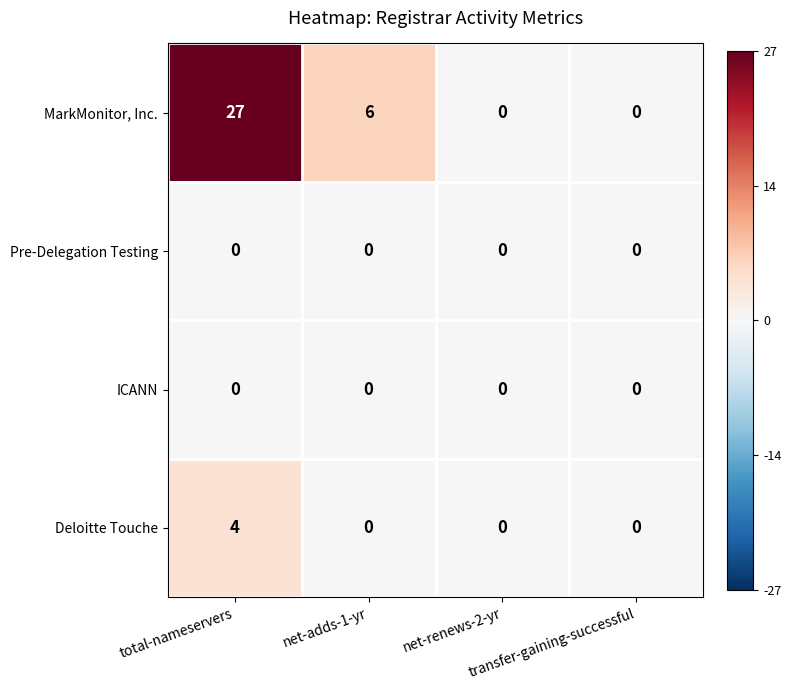

Which series has the largest total across all categories?

MarkMonitor, Inc.